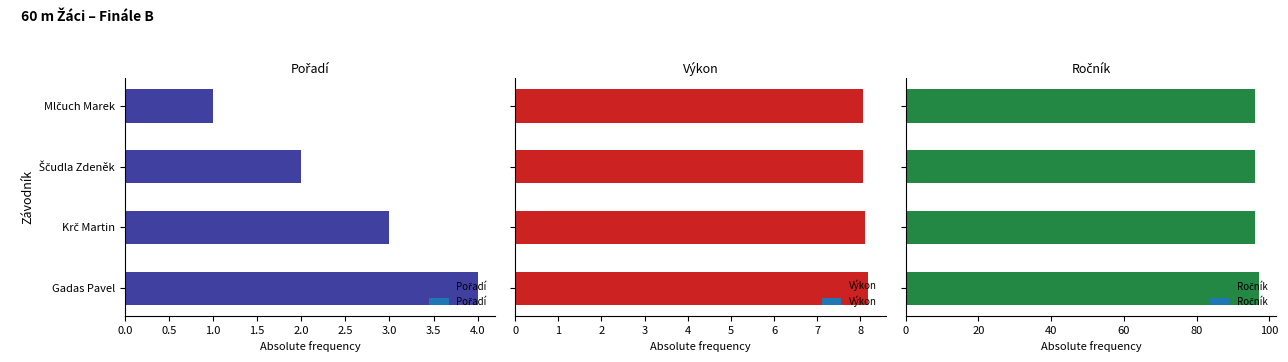

Count the Výkon values in the range 8 to 9.

4